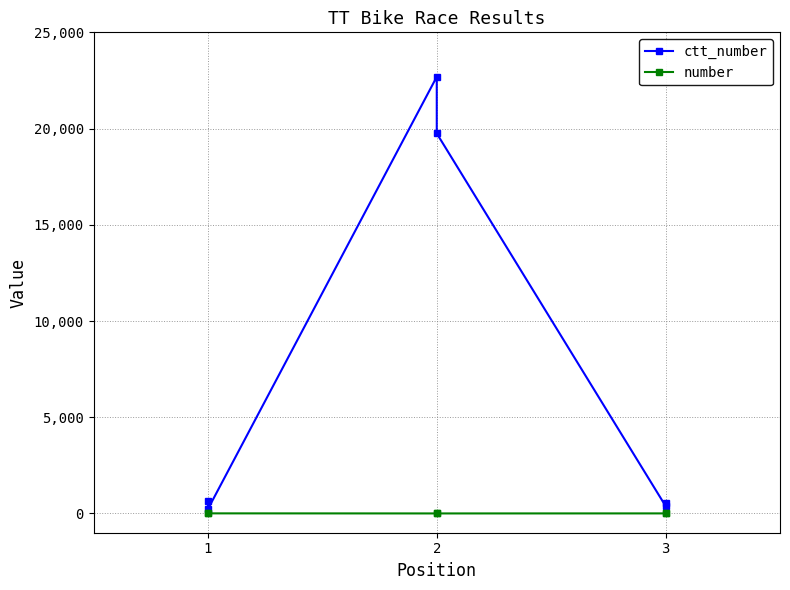

Reading left to right, extract all data points from this chart.

ctt_number: 644	229	22691	19747	386	529
number: 6	6	2	2	4	4